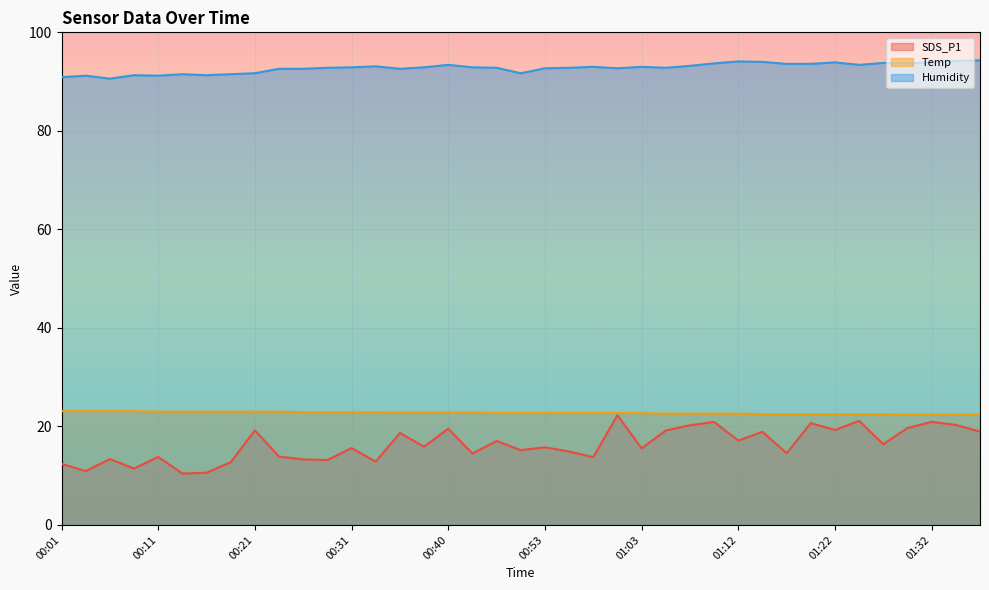

Which series has the largest range (max minus min)?

SDS_P1